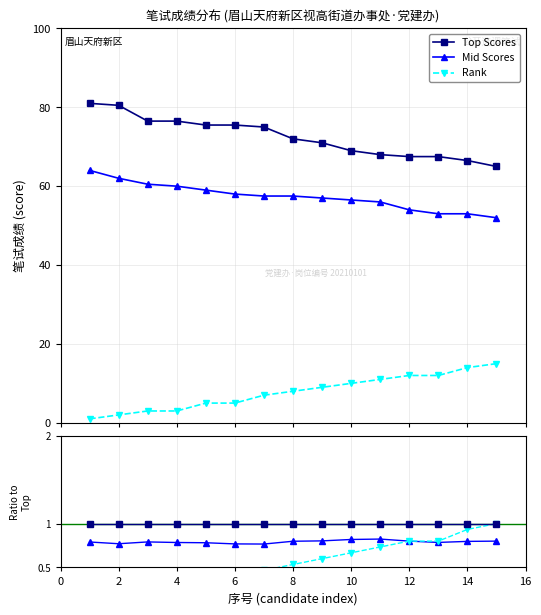

Reading left to right, transcribe all the data shown in this chart.

Top Scores: 1.0	1.0	1.0	1.0	1.0	1.0	1.0	1.0	1.0	1.0	1.0	1.0	1.0	1.0	1.0
Mid Scores: 0.8	0.8	0.8	0.8	0.8	0.8	0.8	0.8	0.8	0.8	0.8	0.8	0.8	0.8	0.8
Rank: 0.1	0.1	0.2	0.2	0.3	0.3	0.5	0.5	0.6	0.7	0.7	0.8	0.8	0.9	1.0